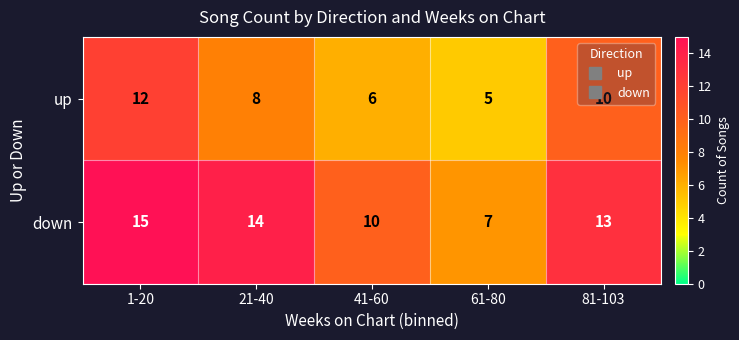

List the series in order of their overall mean, lowest first.

up, down